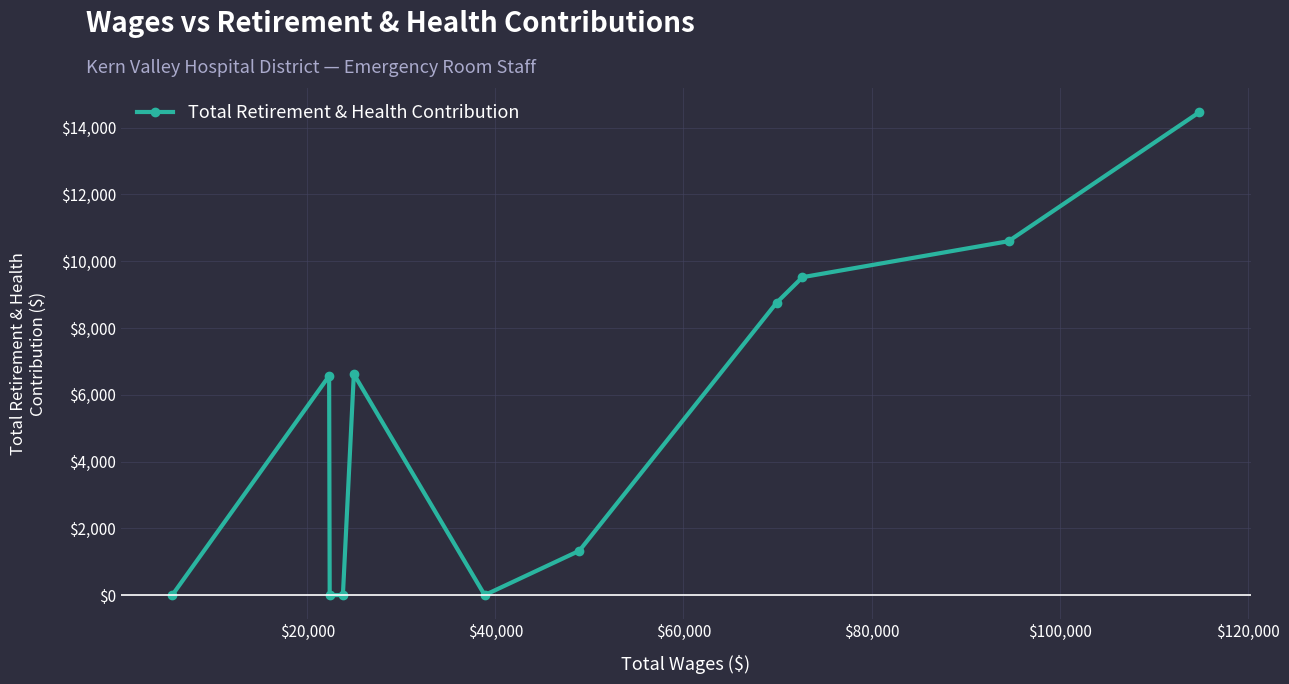

What is the greatest value displayed?

14465